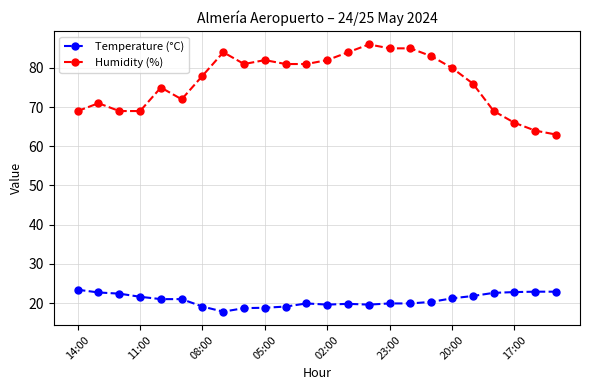

What is the value of the Temperature (°C) point at the 22nd from the left?

22.8